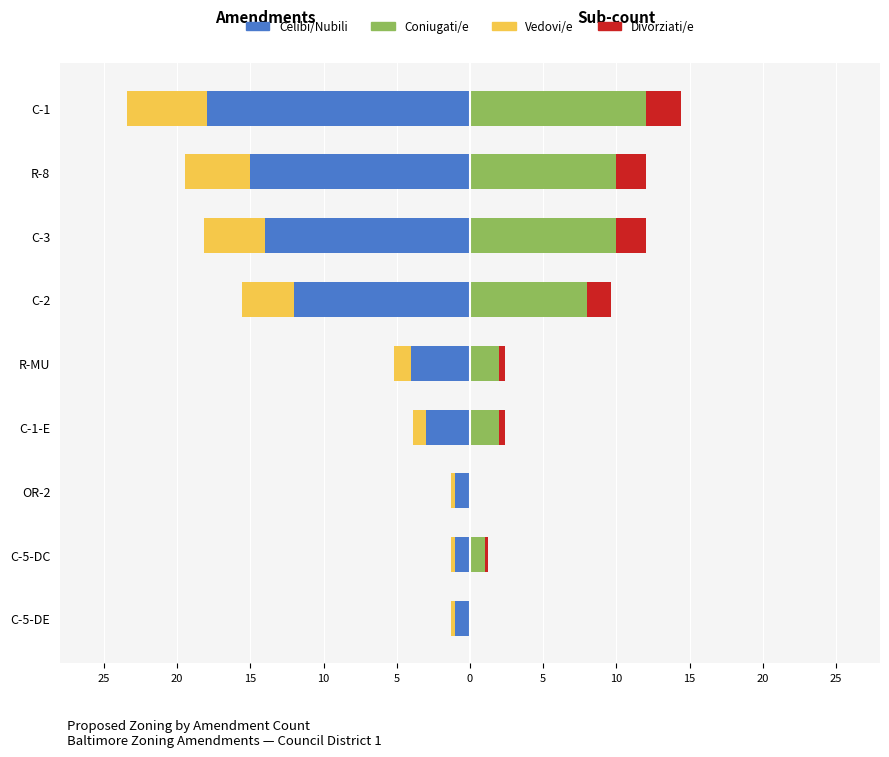

What is the minimum value shown in the chart?

-18.0